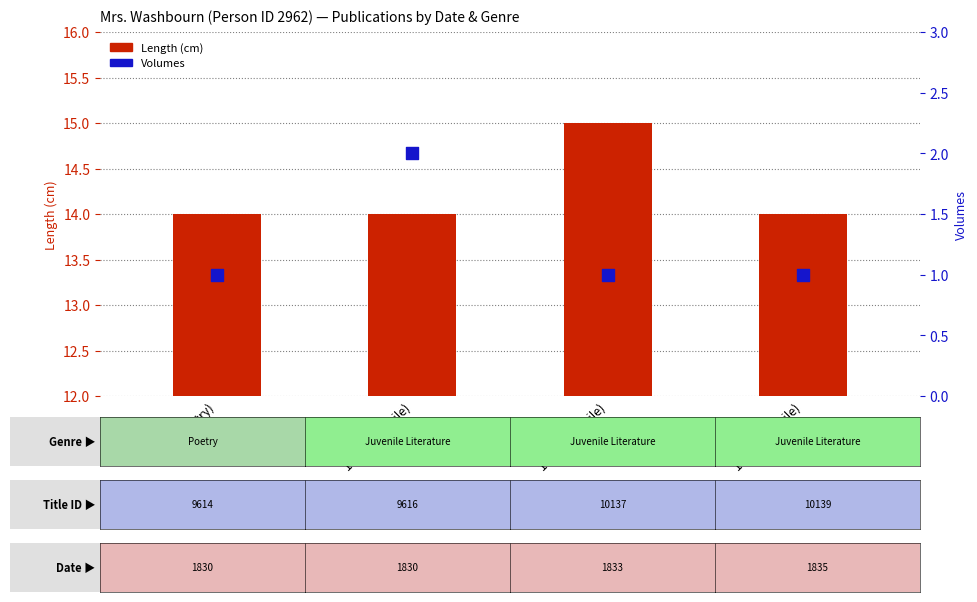

Is the value of Volumes at 1833 (Juvenile) greater than the value of Length (cm) at 1835 (Juvenile)?

No